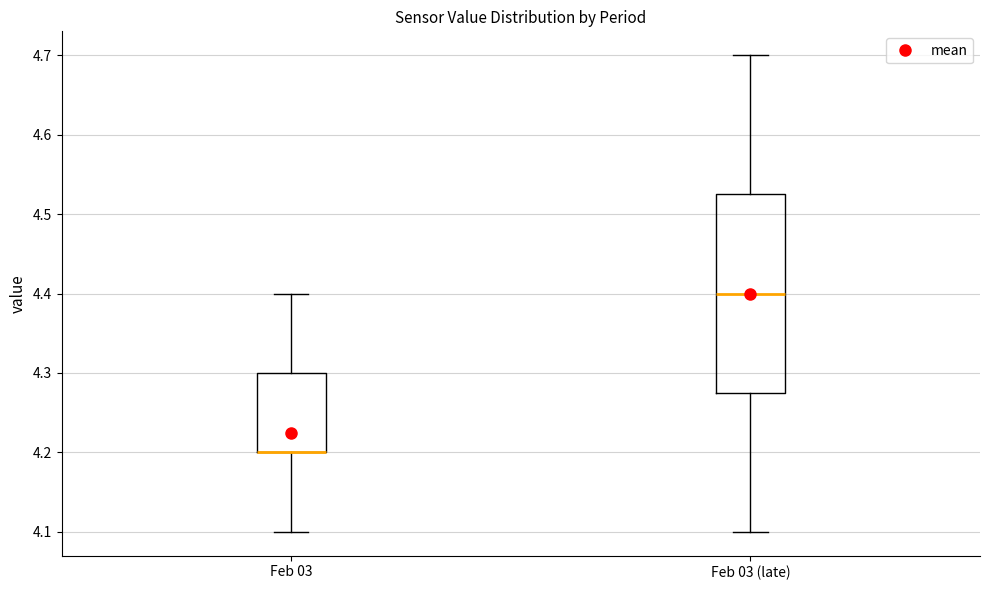

Reading left to right, read every box against the y-axis: the position of its median line, the range the box covers, and the ends of its whiskers. The values are not printed on the chart, so give them approximately, as read against the axis.

Feb 03: median 4.20 (drawn on the box's lower edge), box 4.20 to 4.30, whiskers 4.10 to 4.40
Feb 03 (late): median 4.40, box 4.28 to 4.53, whiskers 4.10 to 4.70